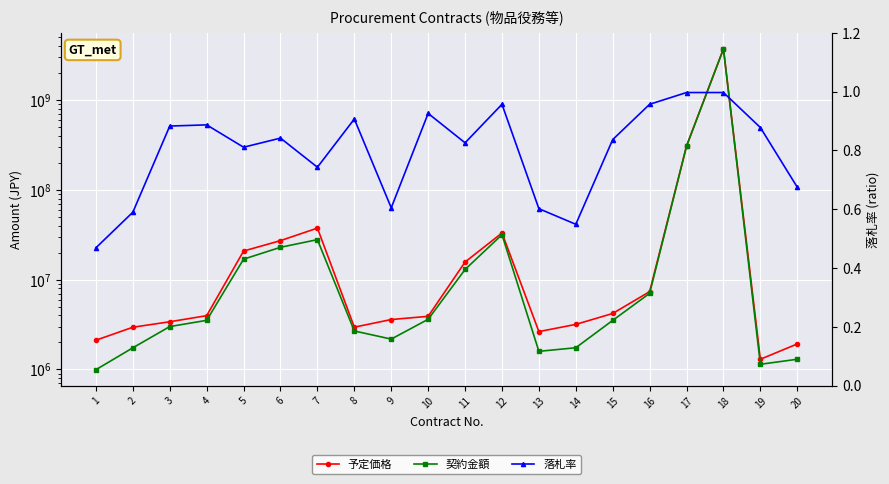

What is the greatest value displayed?

3714123600.0